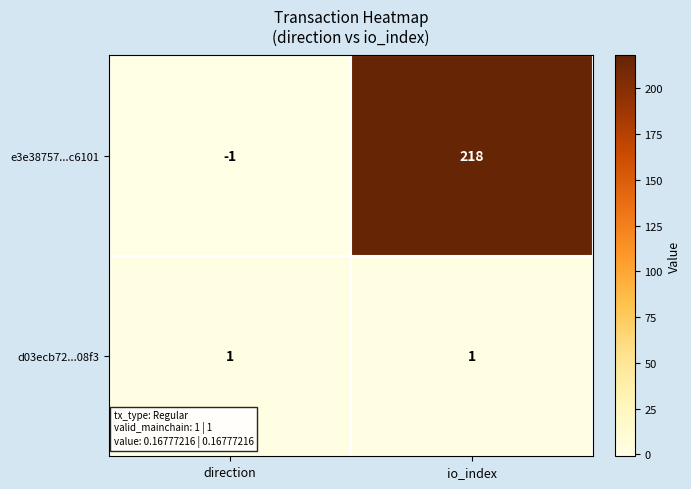

At direction, list the series in order from smallest to largest.

e3e38757...c6101, d03ecb72...08f3